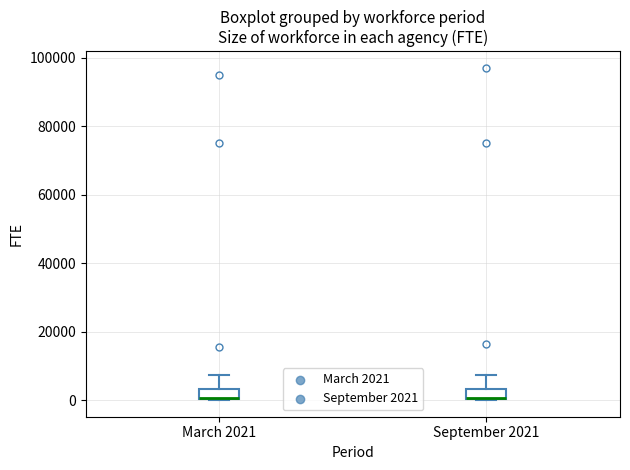

Where is the upper edge of the box for March 2021 on the y-axis? The values are not printed on the chart, so give them approximately, as read against the axis.

4000